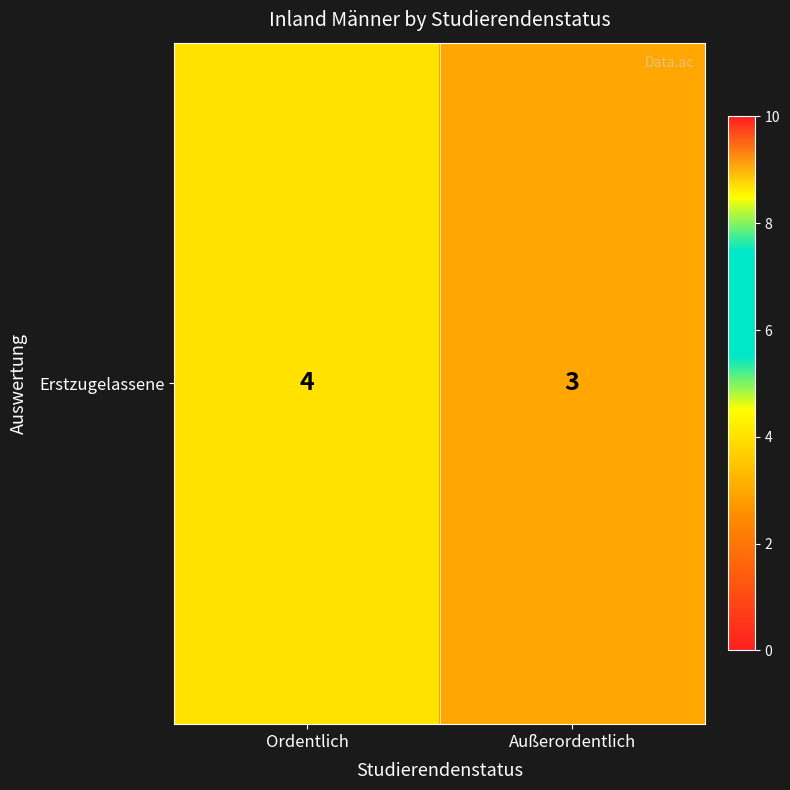

What is the difference between the values at Ordentlich and Außerordentlich?

1